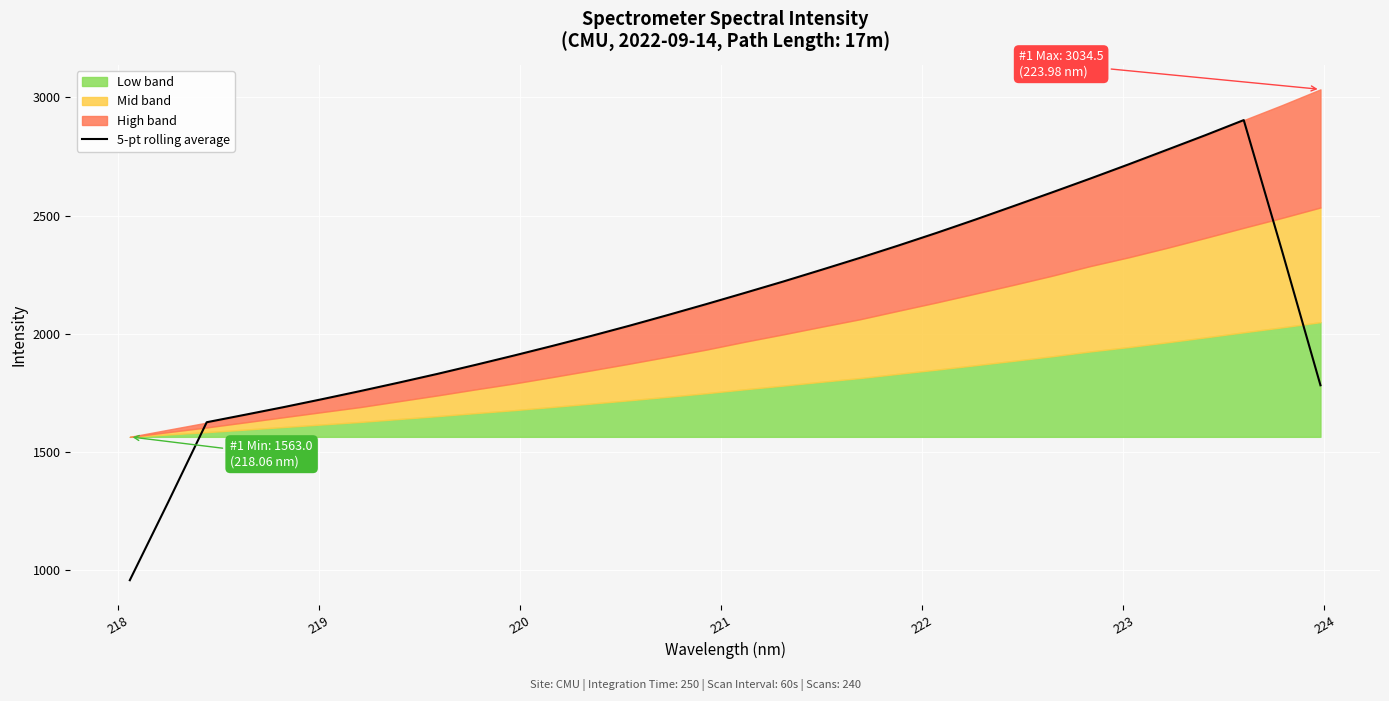

True or false: the data has more than 2 interior local peaks.

False